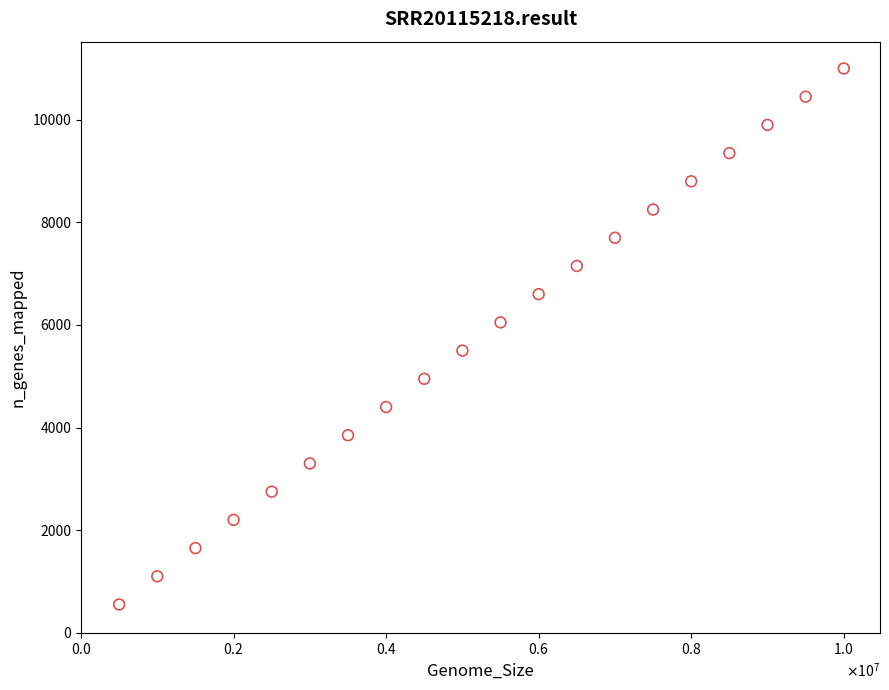

What is the range of Y values (max minus min)?

10450